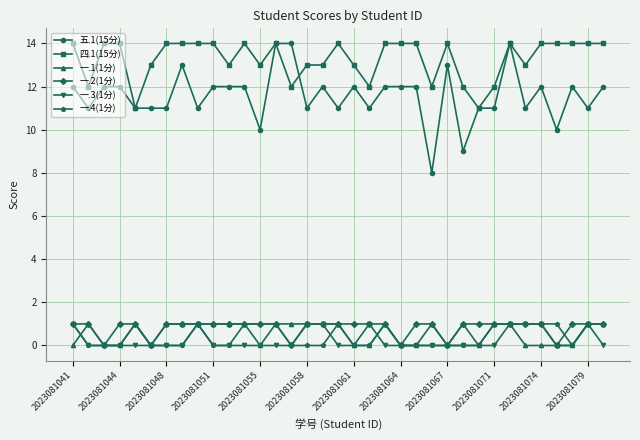

Which series has the widest spread of values?

五.1(15分)